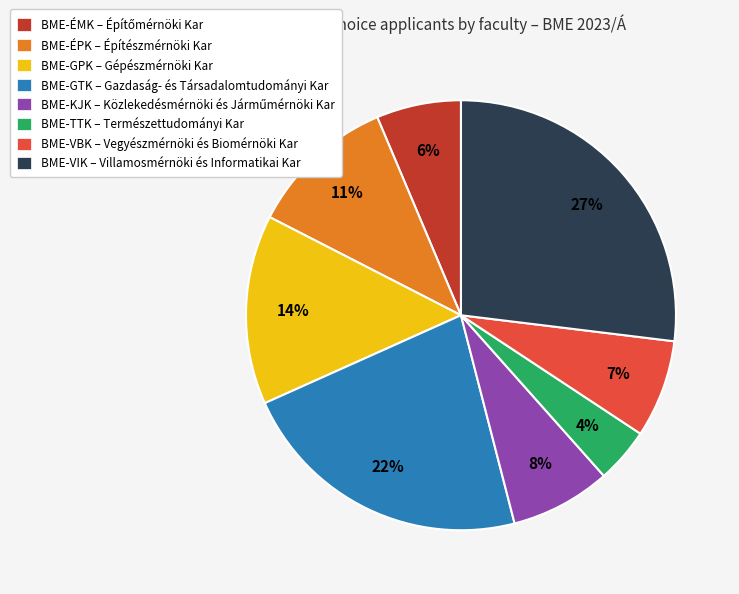

Which slice is the largest?

BME-VIK